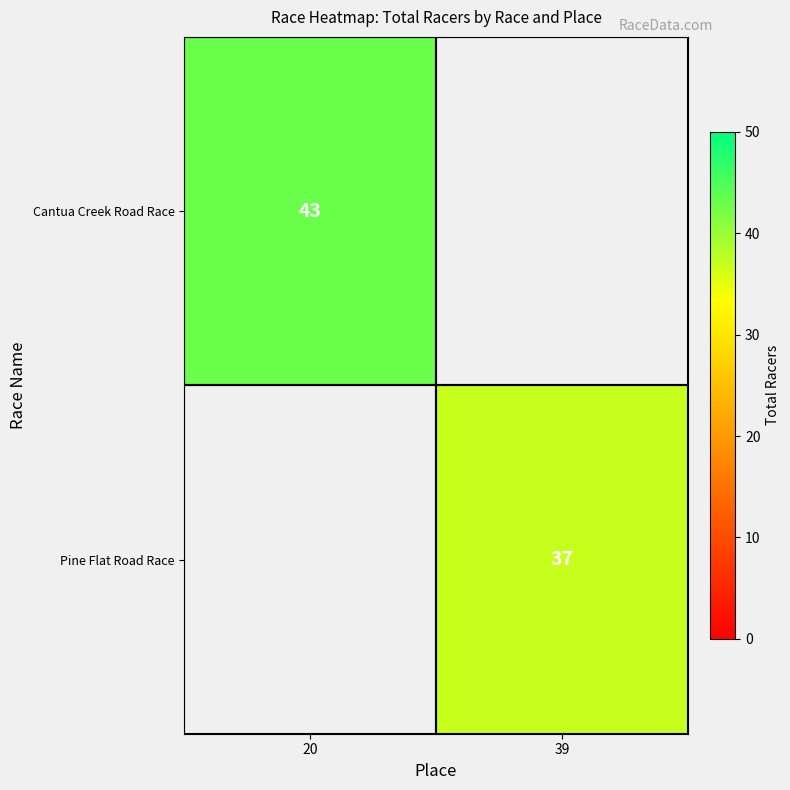

The Cantua Creek Road Race series shows 21.8 at 20. True or false?

False